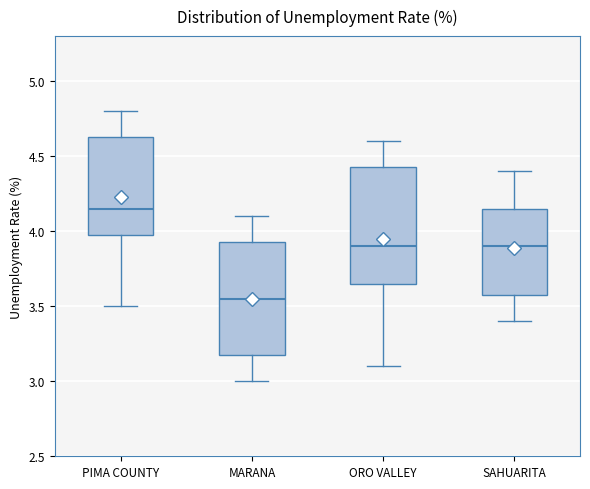

Reading left to right, transcribe this box plot: for each box, give where its median line is, the range the box spans, and where its two whiskers end, as read against the y-axis. The values are not printed on the chart, so give them approximately, as read against the axis.

PIMA COUNTY: median 4.15, box 4.00 to 4.65, whiskers 3.50 to 4.80
MARANA: median 3.55, box 3.20 to 3.95, whiskers 3.00 to 4.10
ORO VALLEY: median 3.90, box 3.65 to 4.45, whiskers 3.10 to 4.60
SAHUARITA: median 3.90, box 3.60 to 4.15, whiskers 3.40 to 4.40